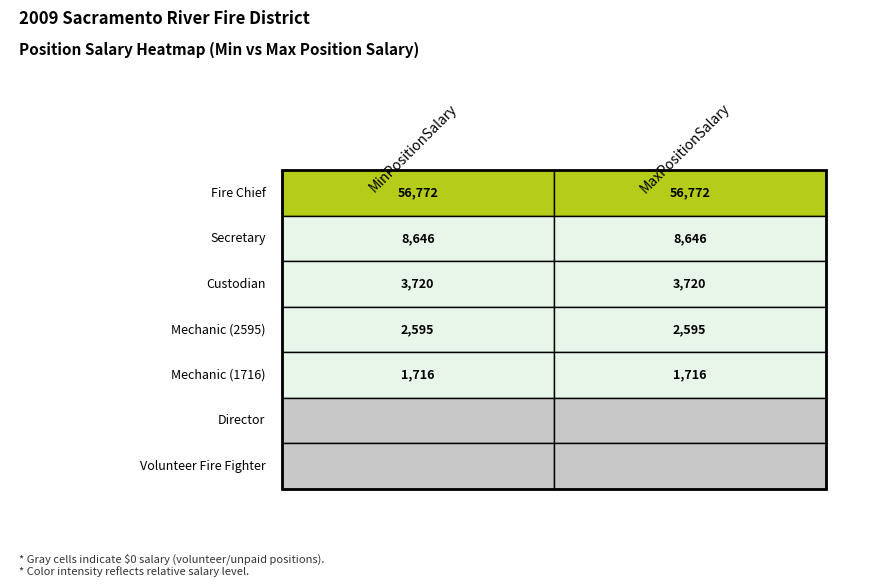

True or false: Fire Chief has a value of 56772 at 1.

True